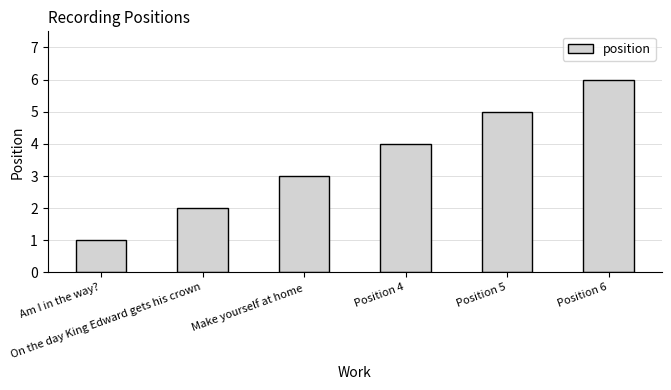

Reading left to right, list all the values displayed in this chart.

Am I in the way?=1	On the day King Edward gets his crown=2	Make yourself at home=3	Position 4=4	Position 5=5	Position 6=6